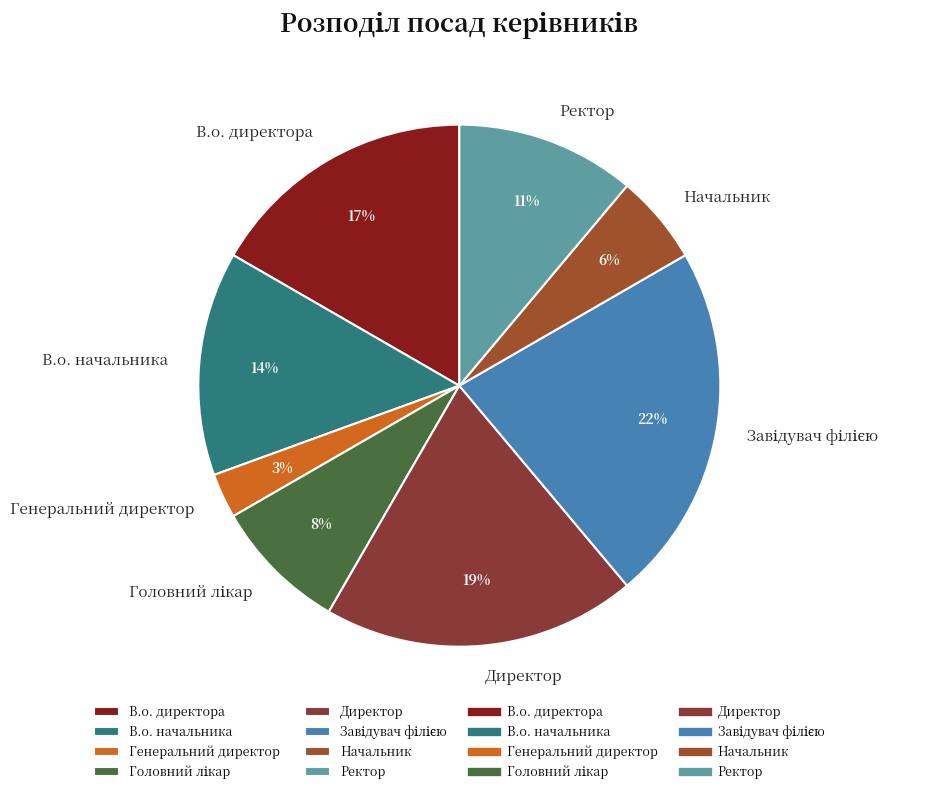

Is there any slice that represents more than half of the pie?

No